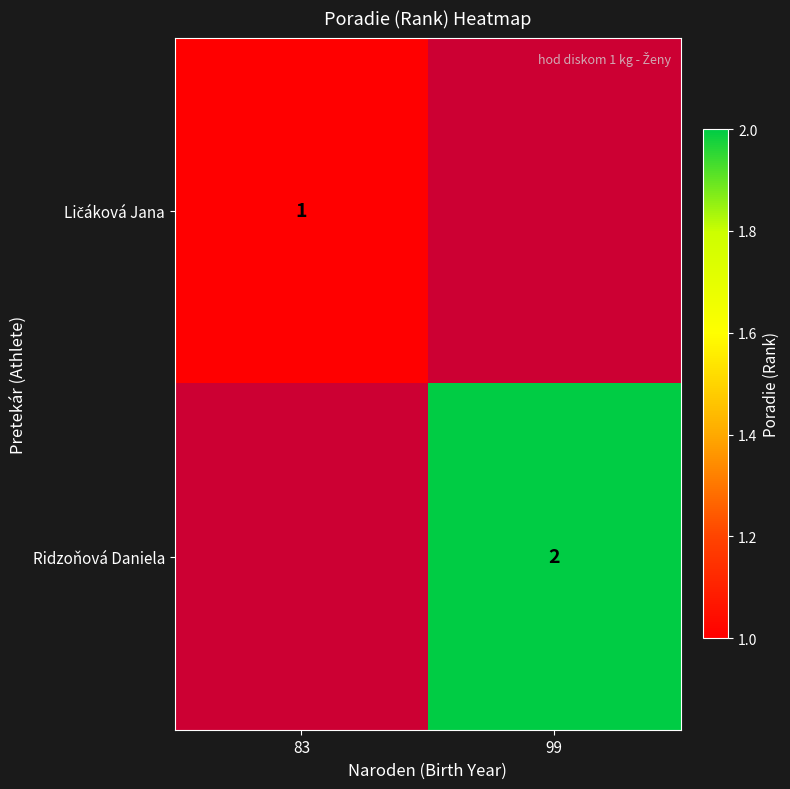

The value of Ridzoňová Daniela at 99 is 1. True or false?

False